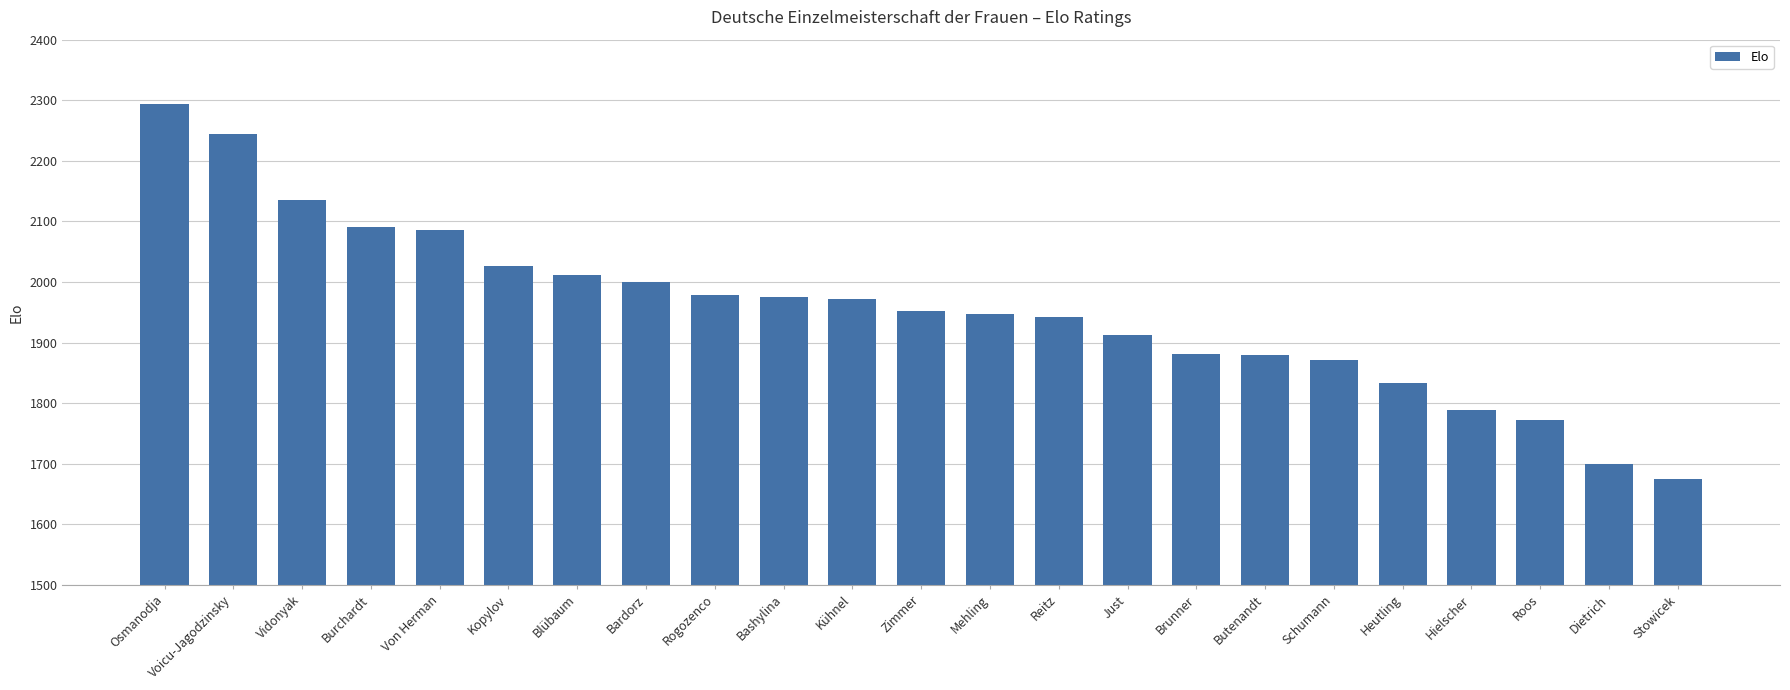

Which label corresponds to the largest value in the chart?

Osmanodja